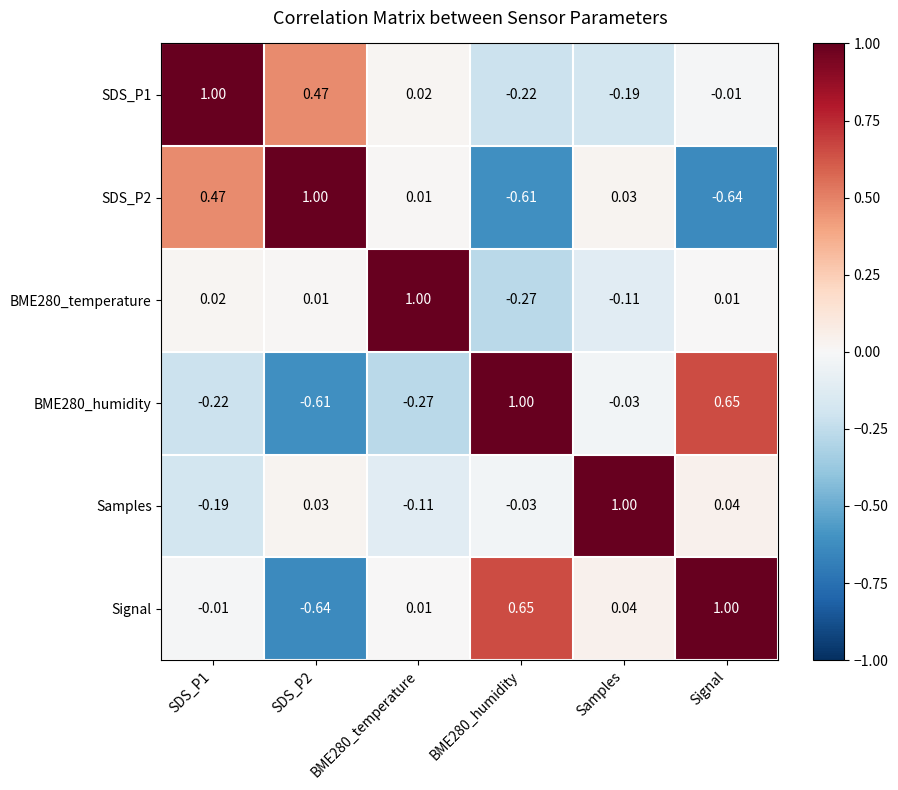

Is the value of Samples at BME280_temperature greater than the value of BME280_humidity at Samples?

No